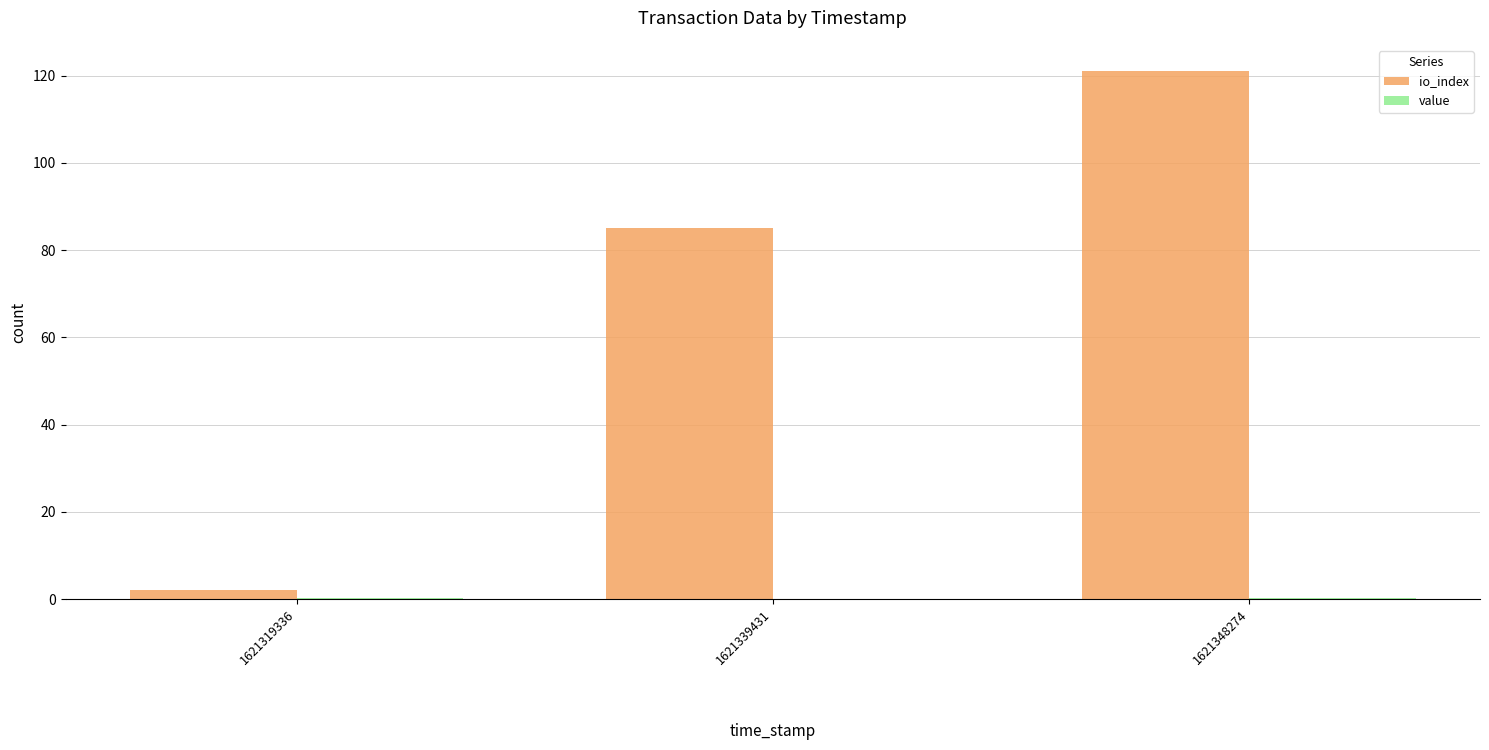

Is it true that io_index equals 85.0 at 1621339431?

True